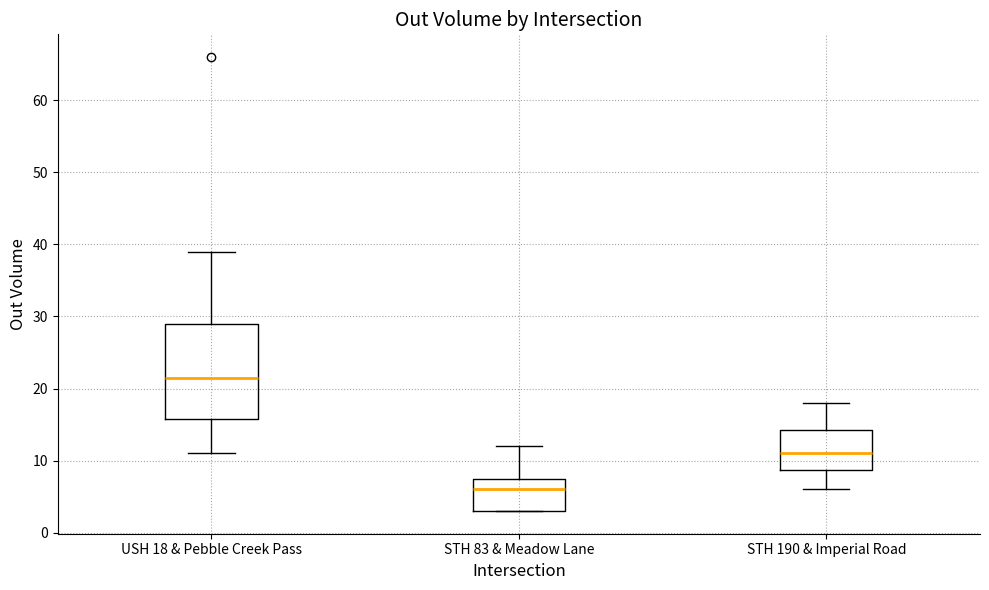

Comparing the boxes themselves (not the whiskers), which one is the tallest?

USH 18 & Pebble Creek Pass